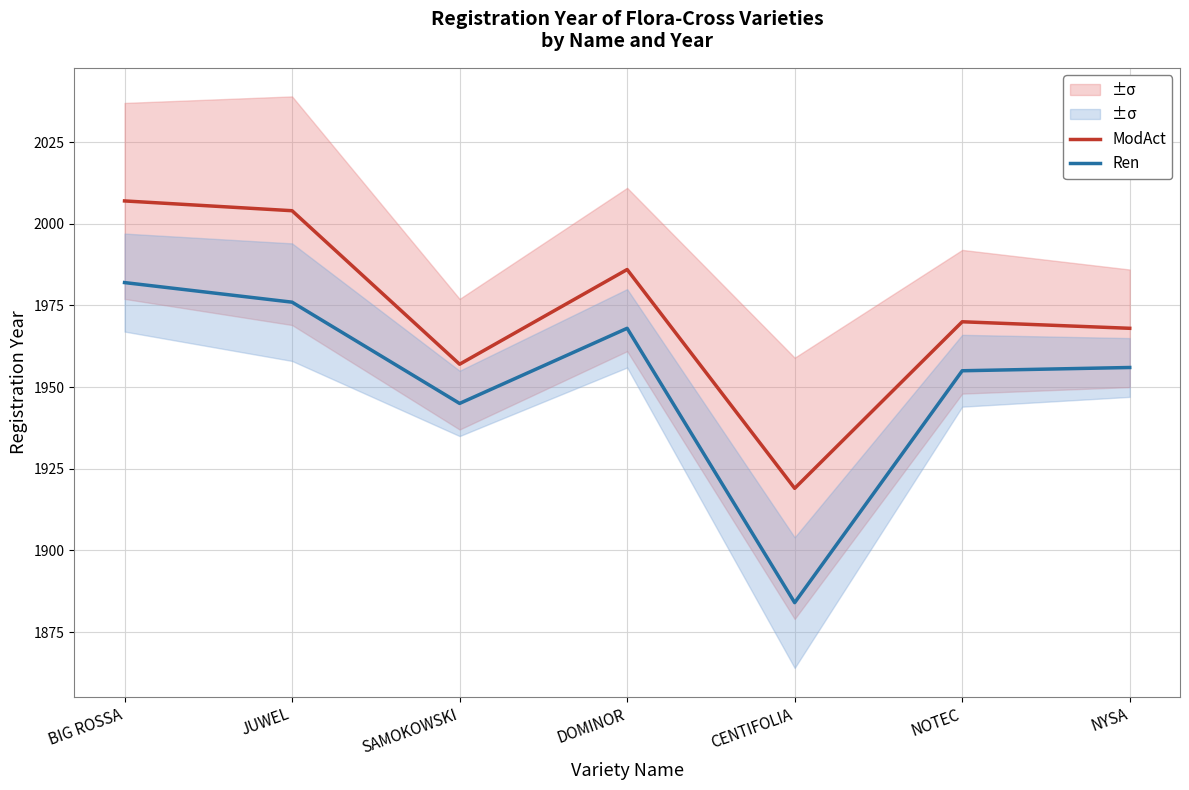

Is this an area chart (filled region under the line)?

No